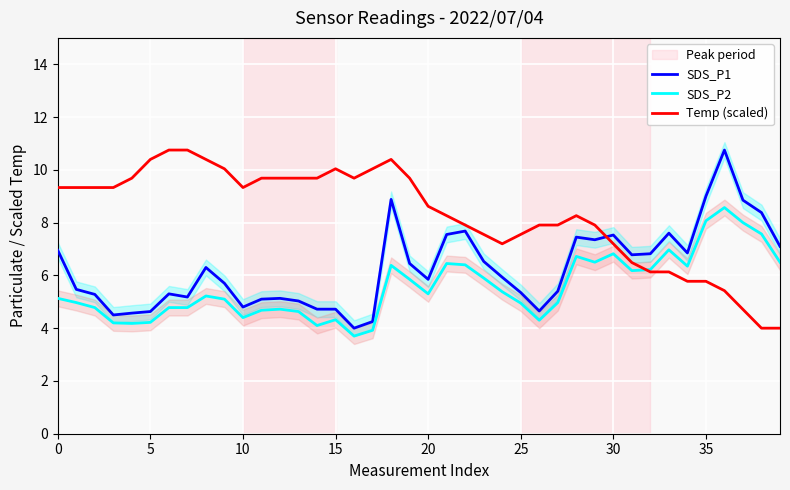

How many interior local valleys does the SDS_P2 series have?

9